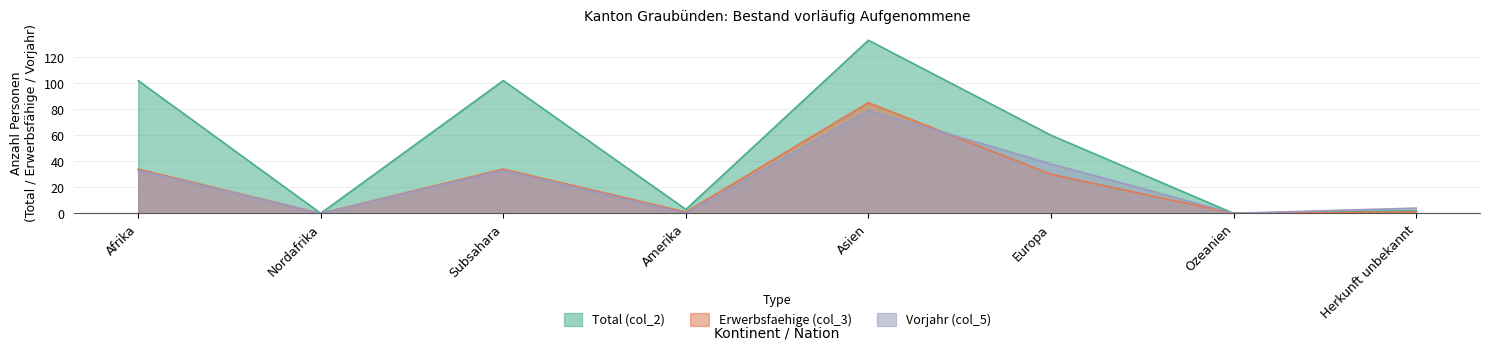

Reading left to right, what are all the values shown in this chart?

Total (col_2): Afrika=102	Nordafrika=0	Subsahara=102	Amerika=3	Asien=133	Europa=60	Ozeanien=0	Herkunft unbekannt=2
Erwerbsfaehige (col_3): Afrika=34	Nordafrika=0	Subsahara=34	Amerika=1	Asien=85	Europa=30	Ozeanien=0	Herkunft unbekannt=1
Vorjahr (col_5): Afrika=33	Nordafrika=0	Subsahara=33	Amerika=0	Asien=79	Europa=38	Ozeanien=0	Herkunft unbekannt=4